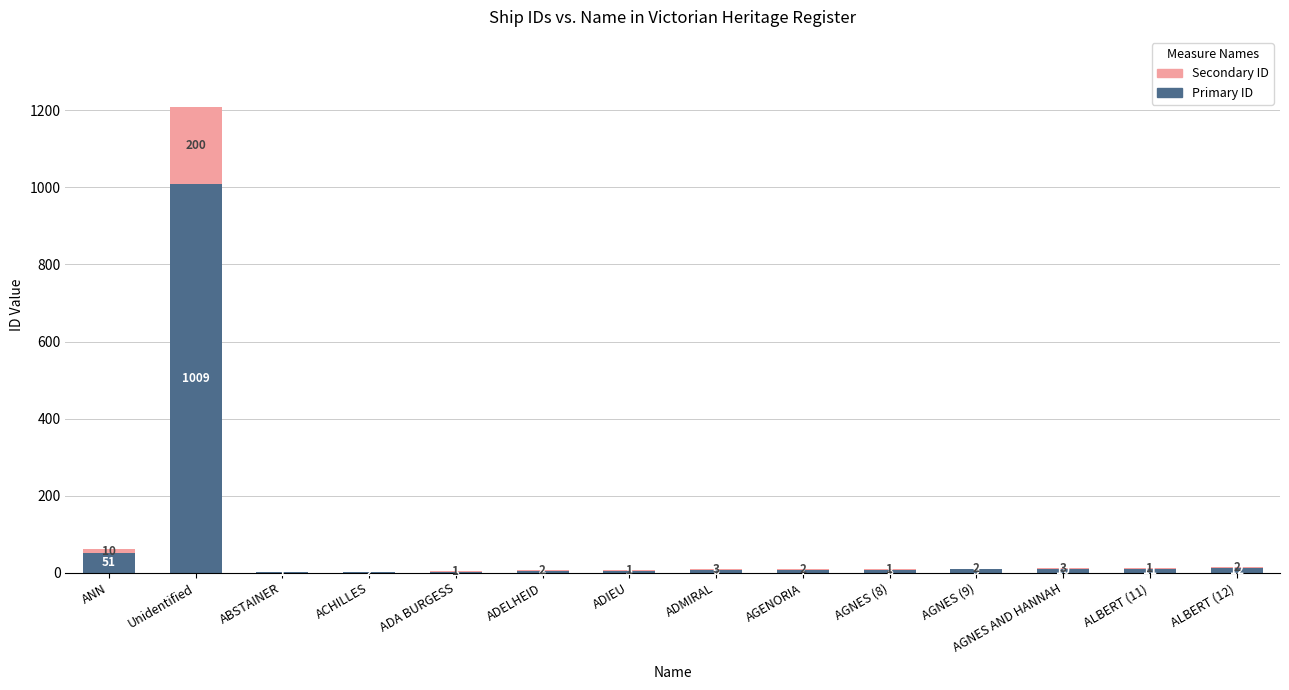

At which category is the sum across all series the highest?

Unidentified